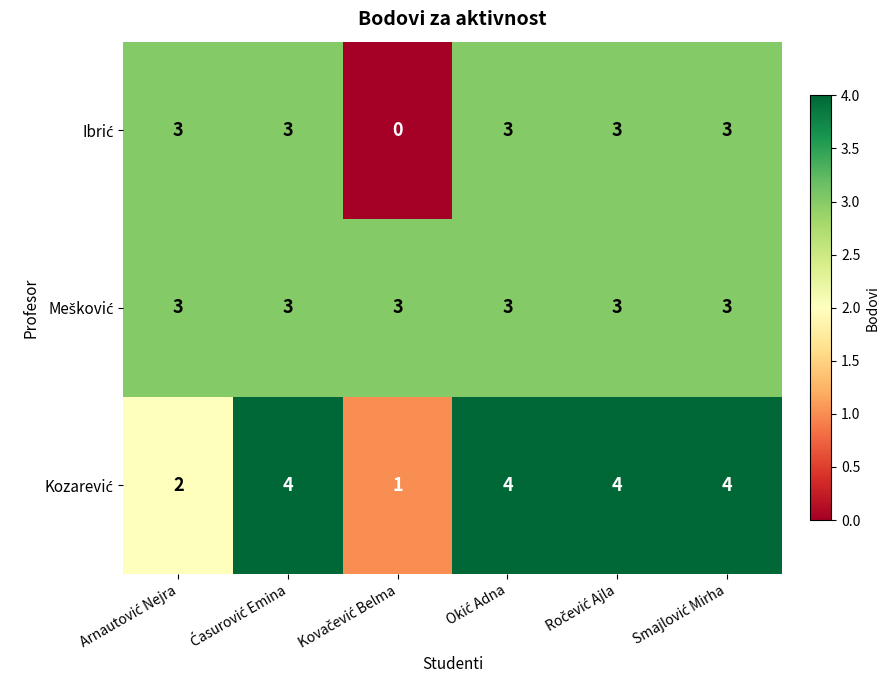

What is the maximum value shown in the chart?

4